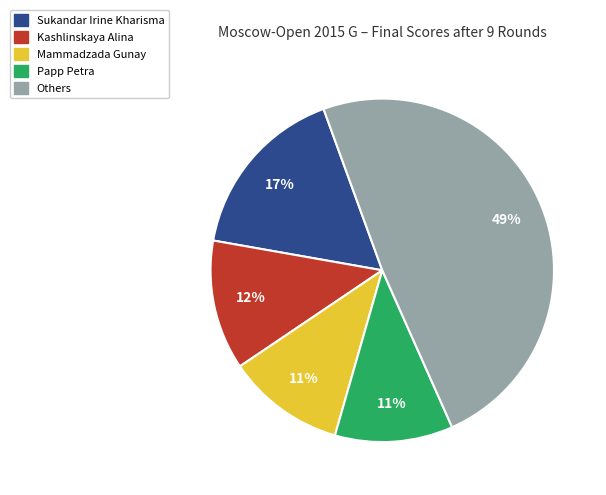

Does any single category account for the majority?

No